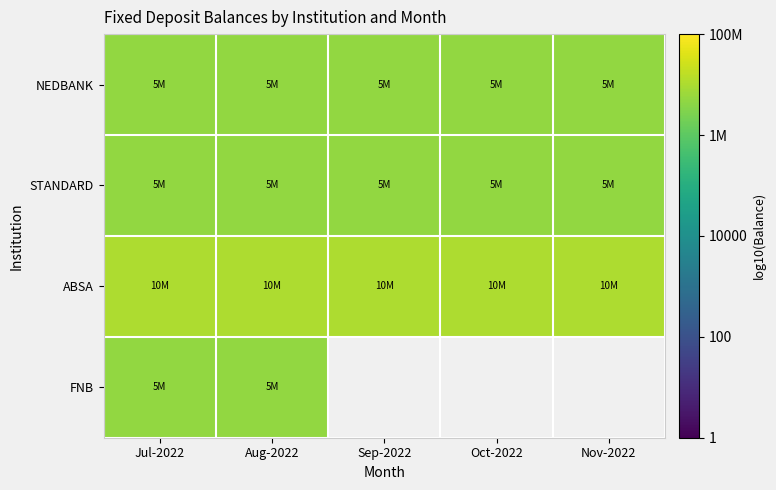

Between Jul-2022 and Nov-2022, which is larger?

Jul-2022